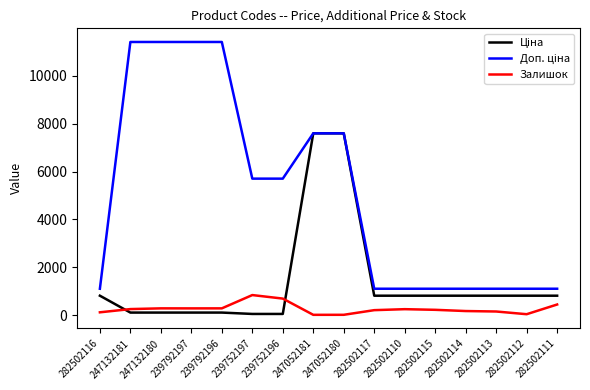

What is the spread (max minus min) of values at 282502114?

931.2